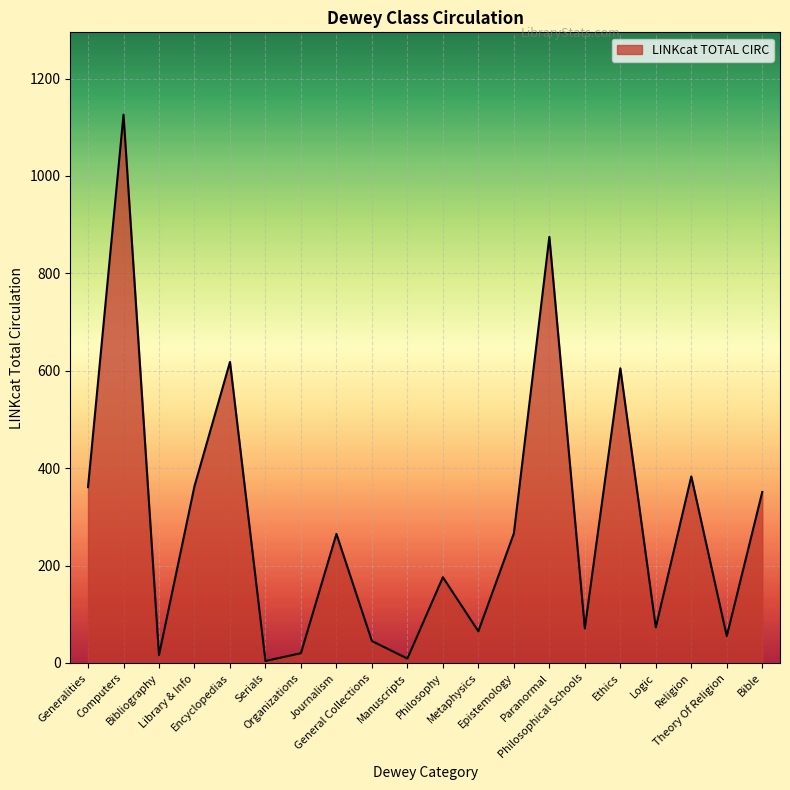

Approximately how many times larger is the value at Metaphysics compared to Organizations?

3.2